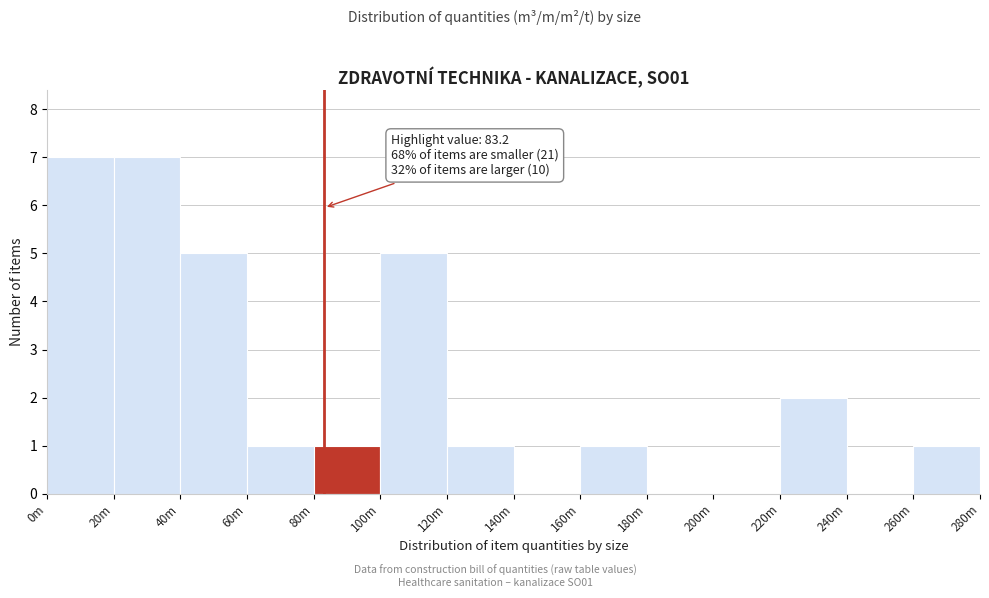

Reading left to right, what are all the values shown in this chart?

0m=7	20m=7	40m=5	60m=1	80m=1	100m=5	120m=1	140m=0	160m=1	180m=0	200m=0	220m=2	240m=0	260m=1